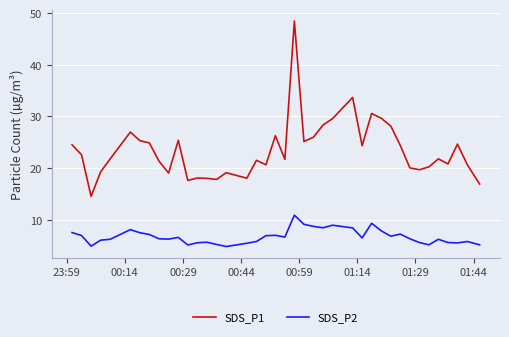

True or false: SDS_P2 and SDS_P1 cross at least once.

False